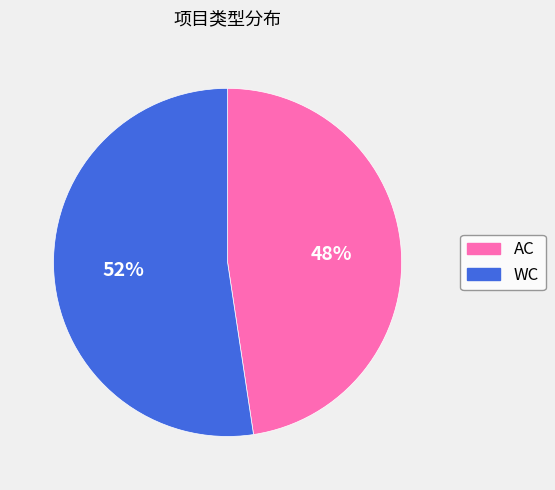

Is it true that WC is 52% of the pie?

True